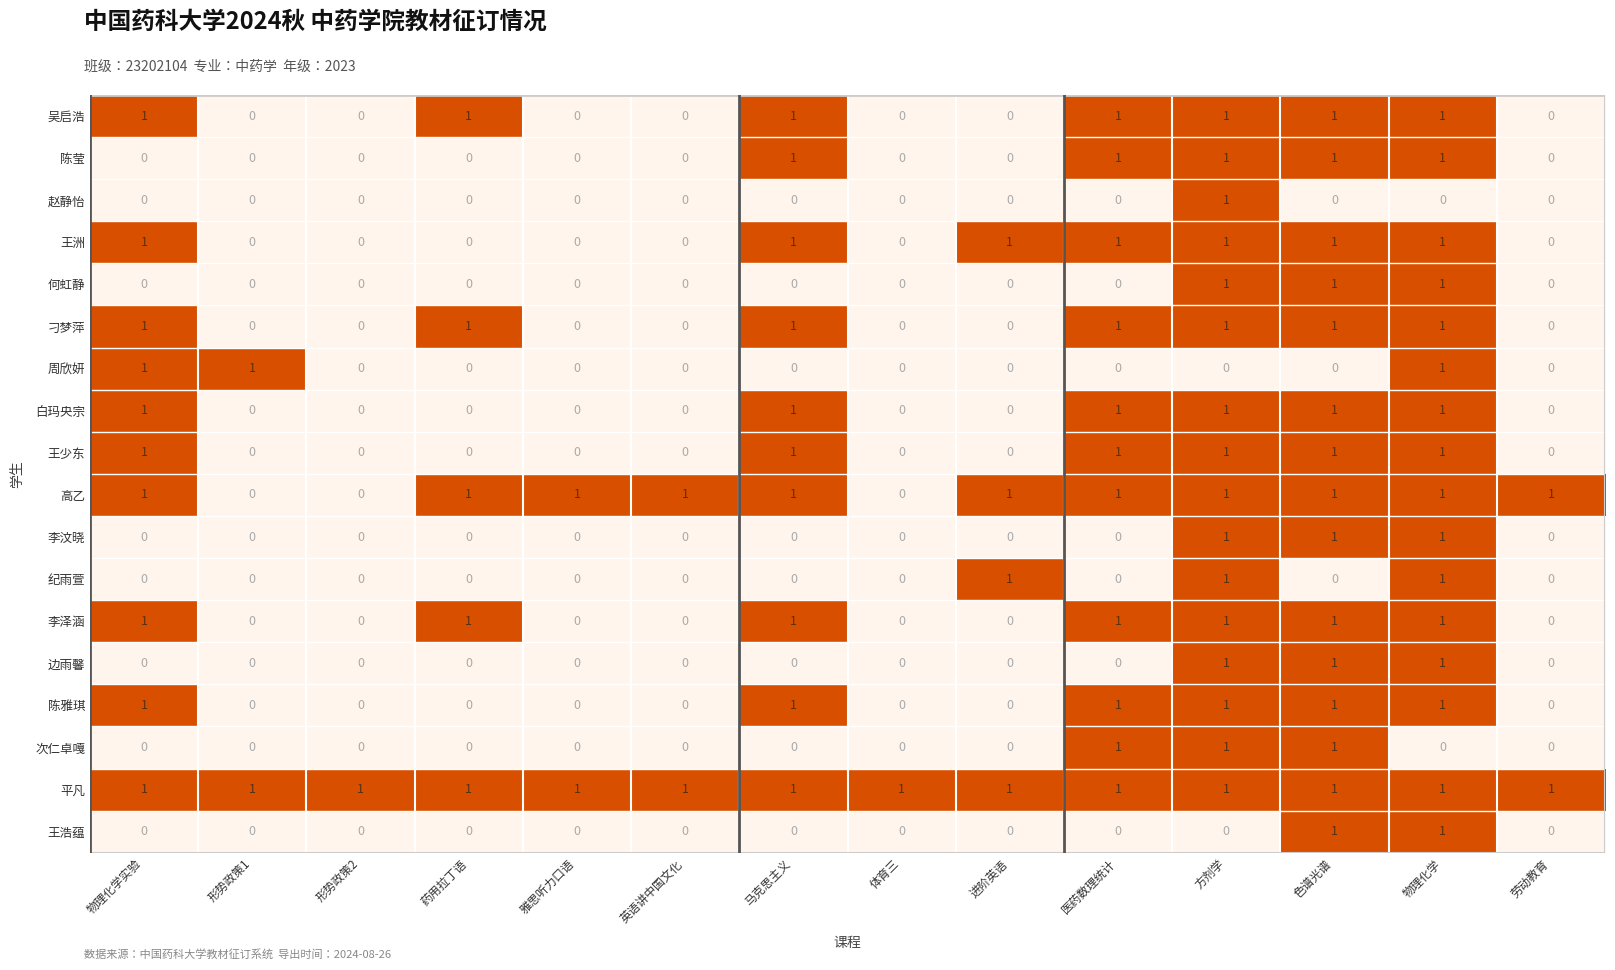

Which series has the largest total across all categories?

平凡